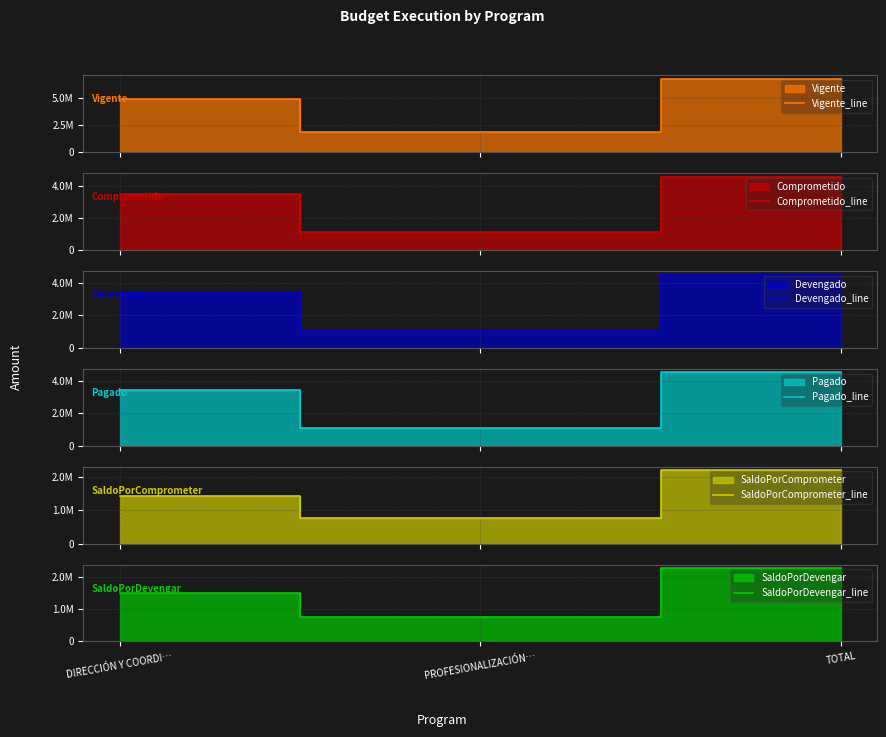

Which category has the highest value in the Devengado_line series?

TOTAL